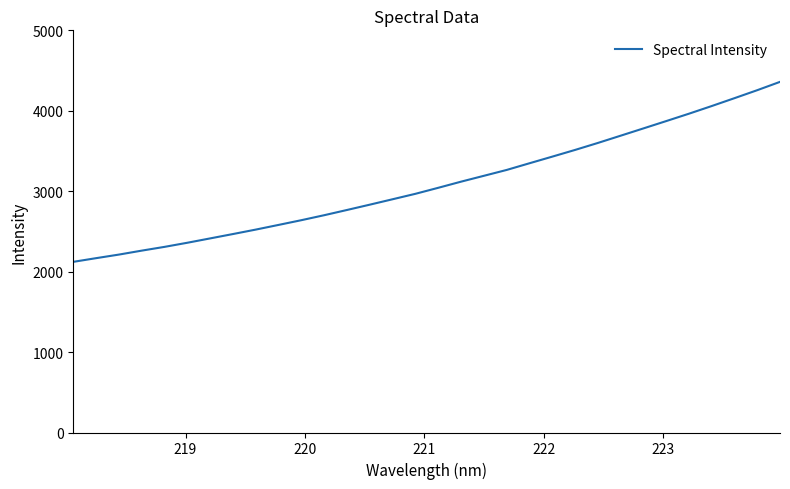

What is the difference between the maximum and minimum values?

2237.7